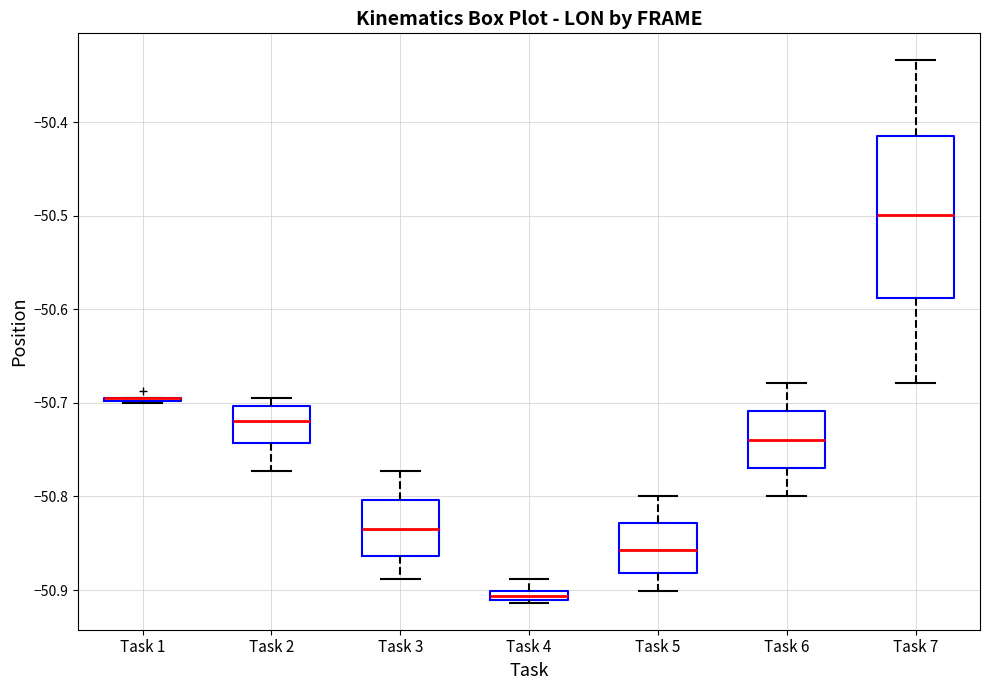

Comparing the boxes themselves (not the whiskers), which one is the tallest?

Task 7